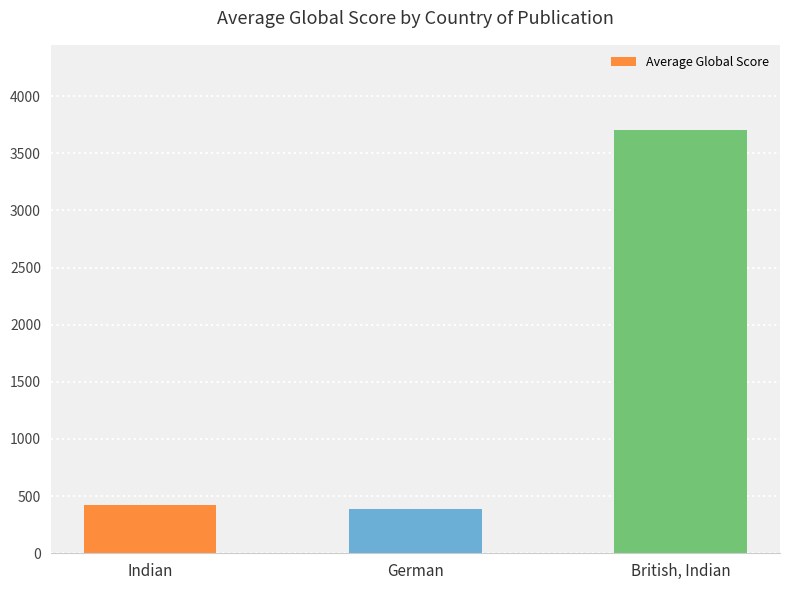

Count the number of categories in the chart.

3